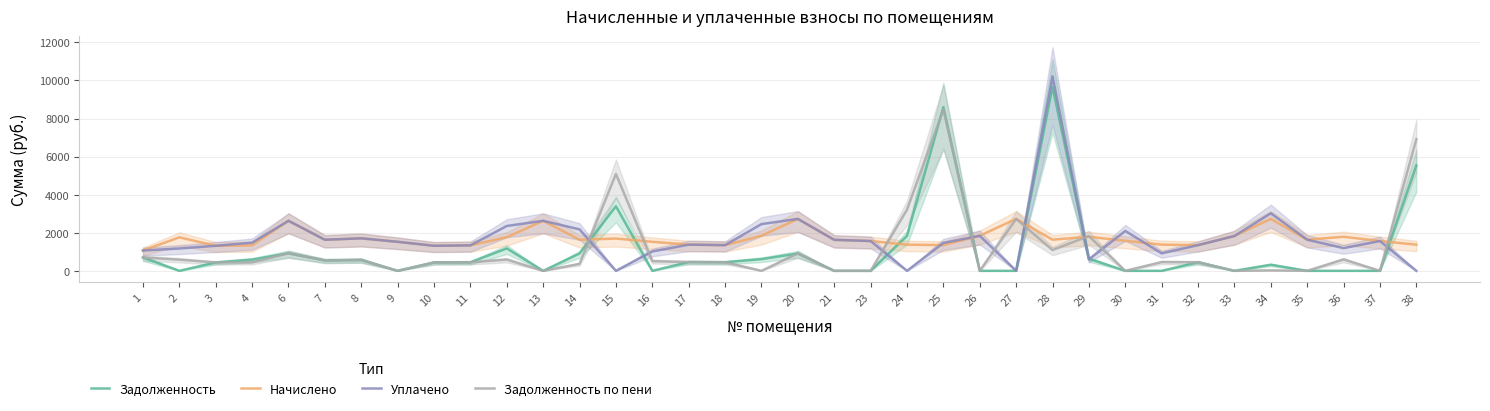

Where is the first local minimum for Задолженность по пени?

3